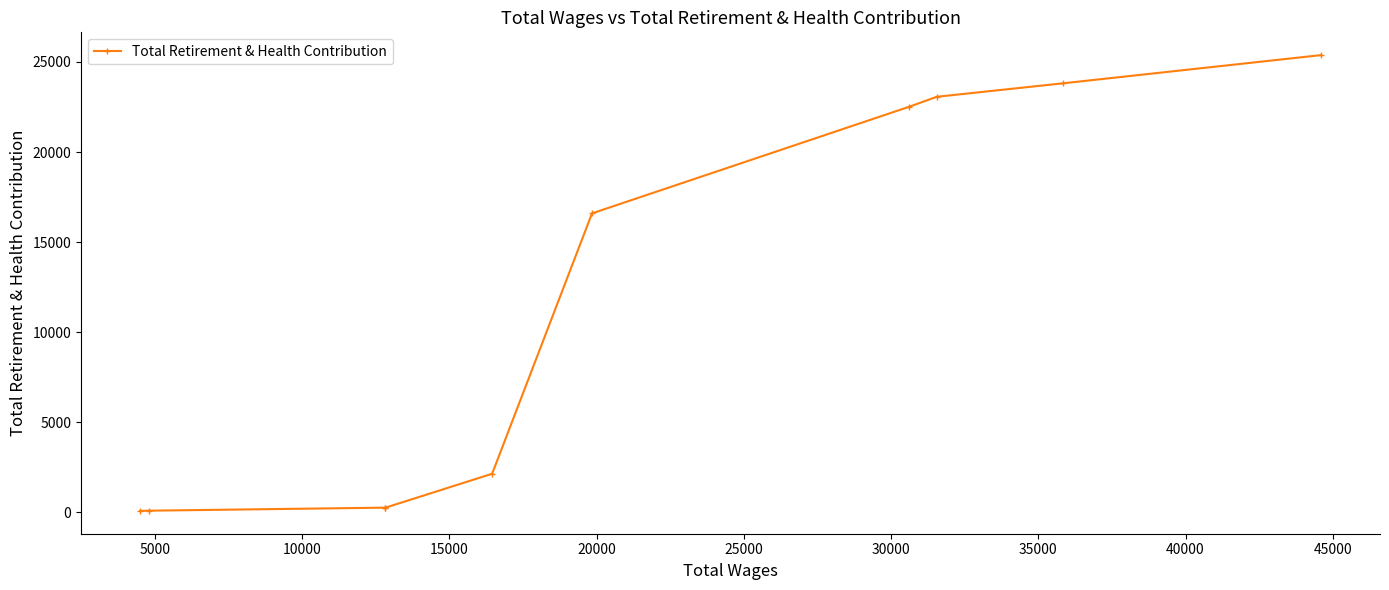

What is the greatest value displayed?

25377